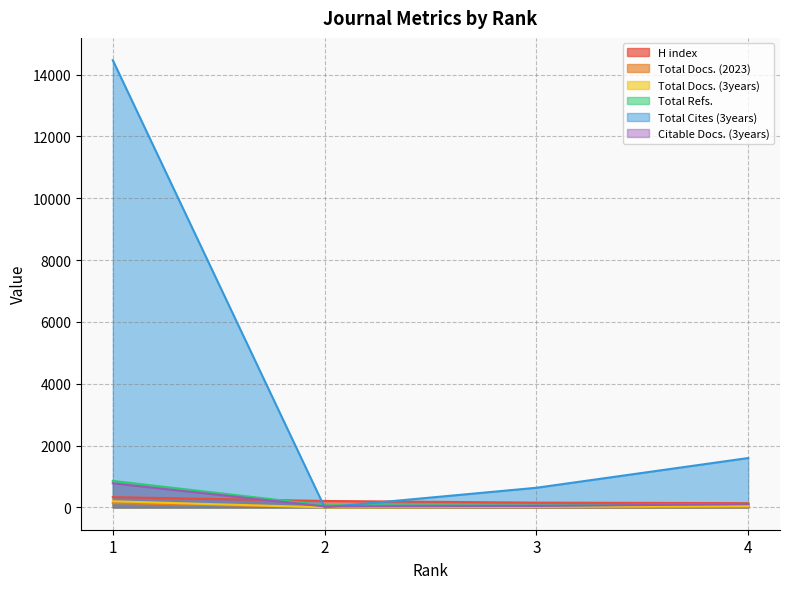

Reading left to right, what are all the values shown in this chart?

H index: 1=330	2=207	3=153	4=136
Total Docs. (2023): 1=138	2=6	3=2	4=9
Total Docs. (3years): 1=197	2=0	3=17	4=39
Total Refs.: 1=856	2=67	3=56	4=112
Total Cites (3years): 1=14465	2=0	3=634	4=1596
Citable Docs. (3years): 1=778	2=30	3=46	4=106